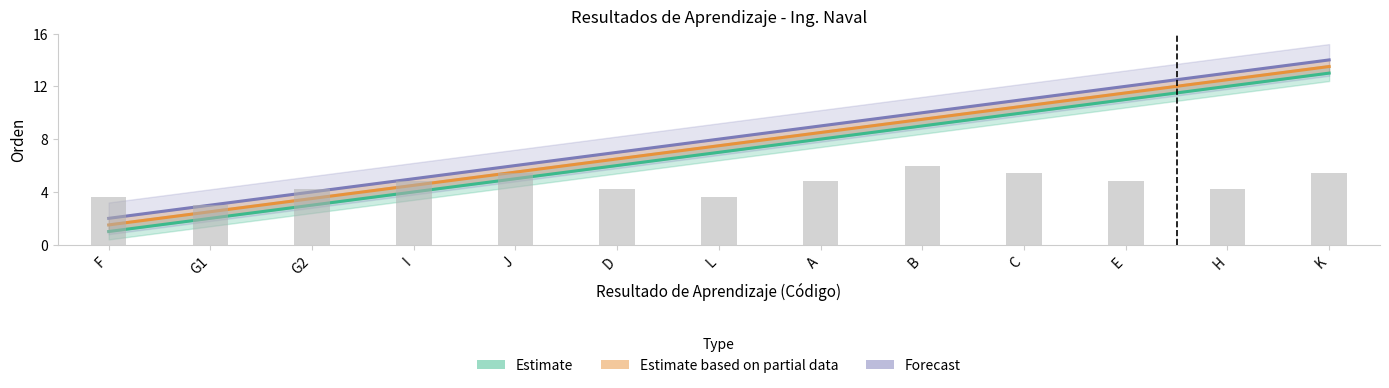

Between G2 and I, which series saw the biggest shift?

Estimate